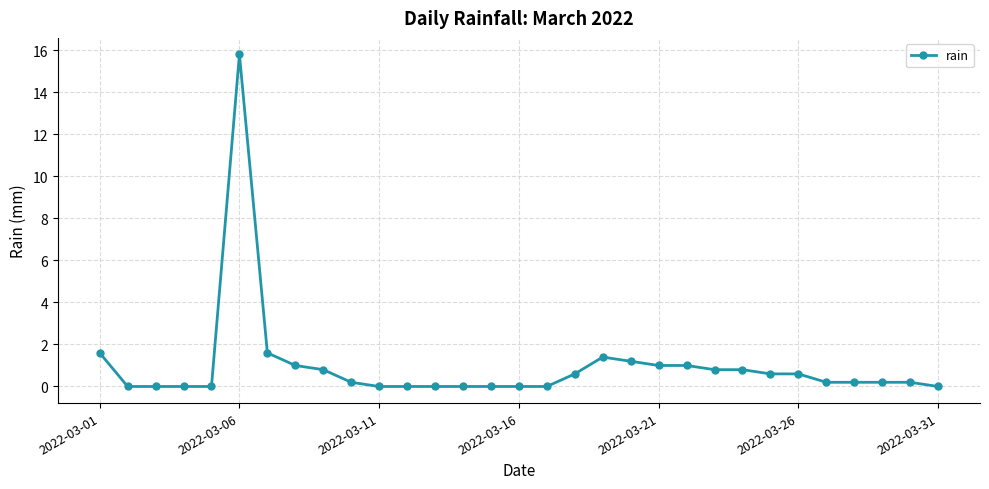

What is the difference between the maximum and minimum values?

15.8